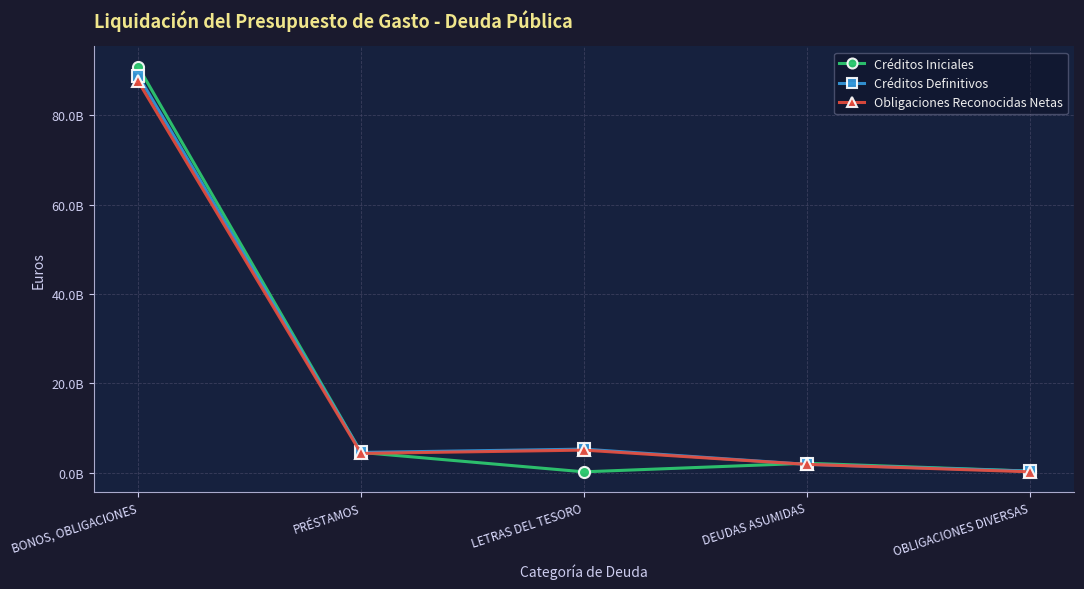

What is the minimum value for Obligaciones Reconocidas Netas?

227607403.2